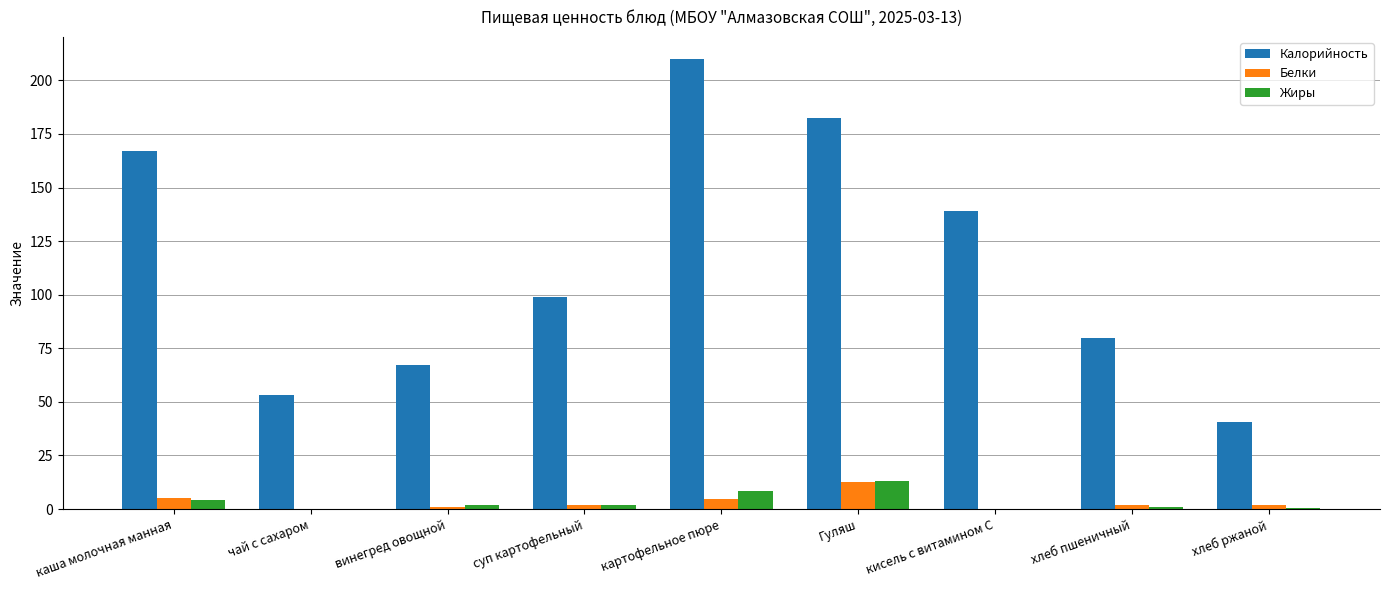

Where does the Жиры series first go above 2?

каша молочная манная